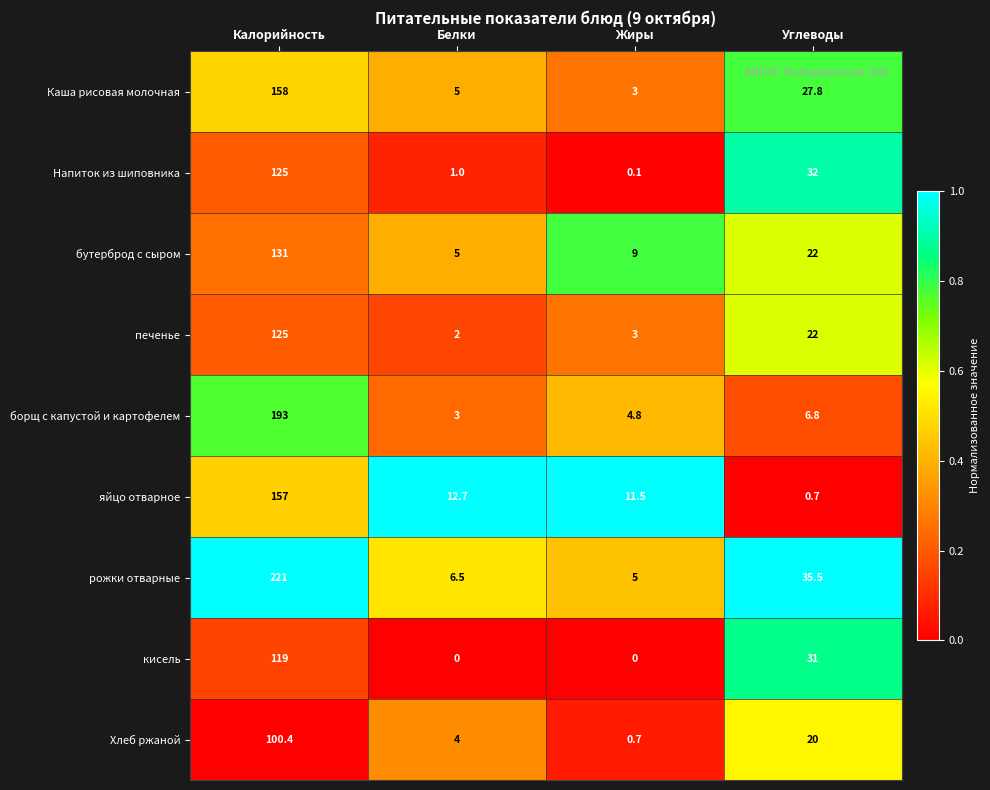

At which label does яйцо отварное reach its peak?

Калорийность